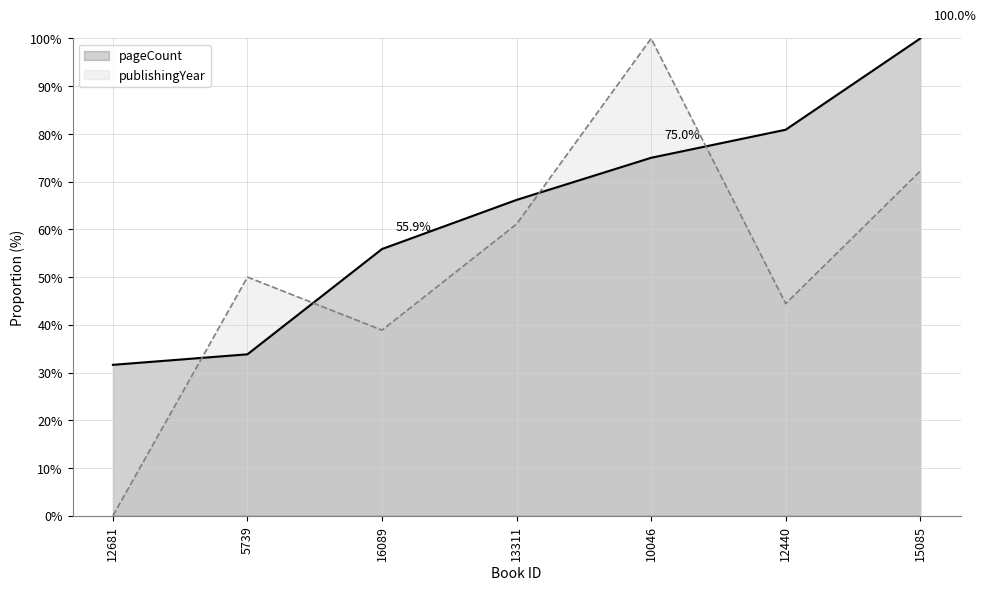

What is the maximum value shown in the chart?

100.0